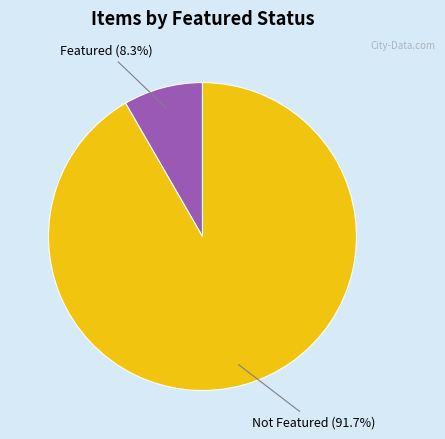

Is the sum of Not Featured and Featured greater than half?

Yes